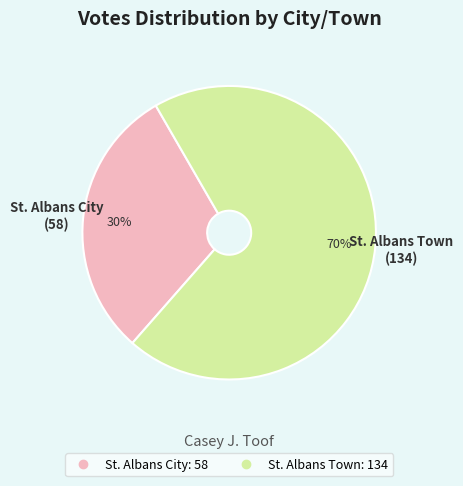

To the nearest percent, what is the average slice percentage?

50%